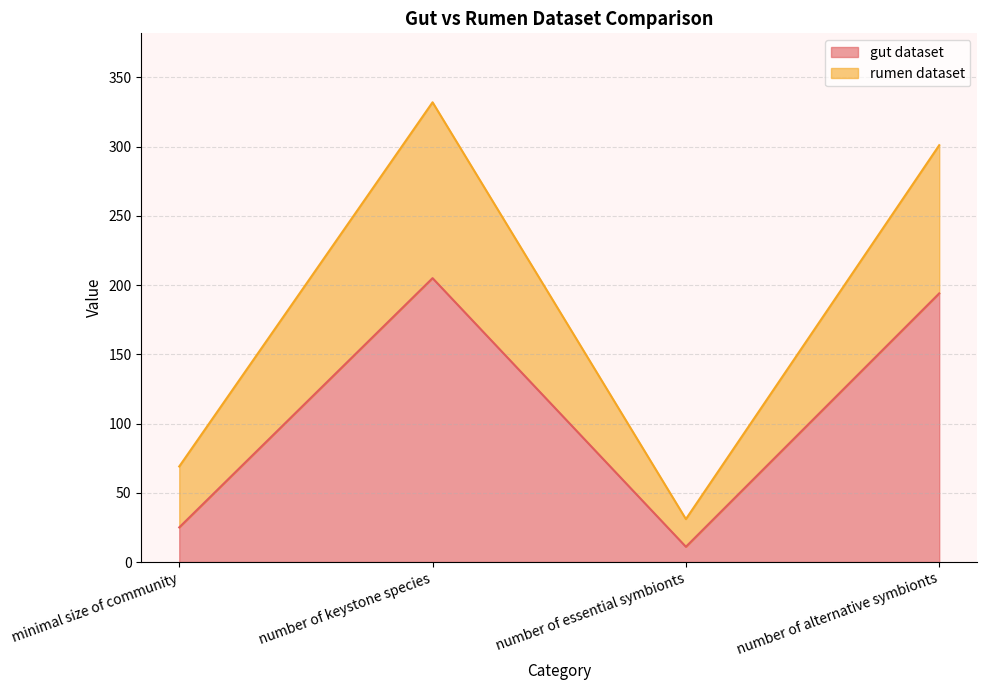

What is the difference between the rumen dataset values at number of alternative symbionts and minimal size of community?

232